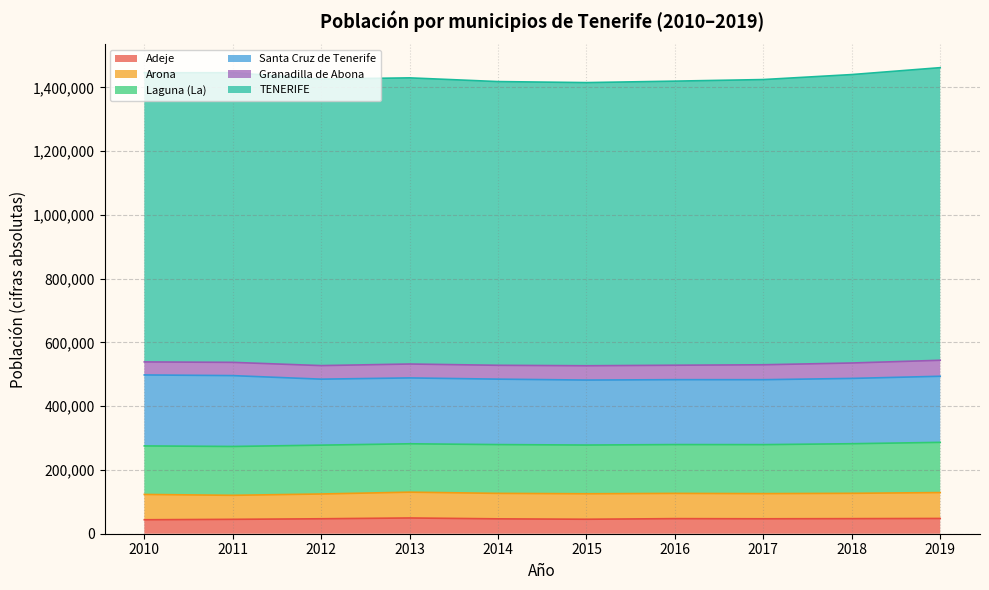

What is the value of the Laguna (La) point at the 2nd from the left?

153187